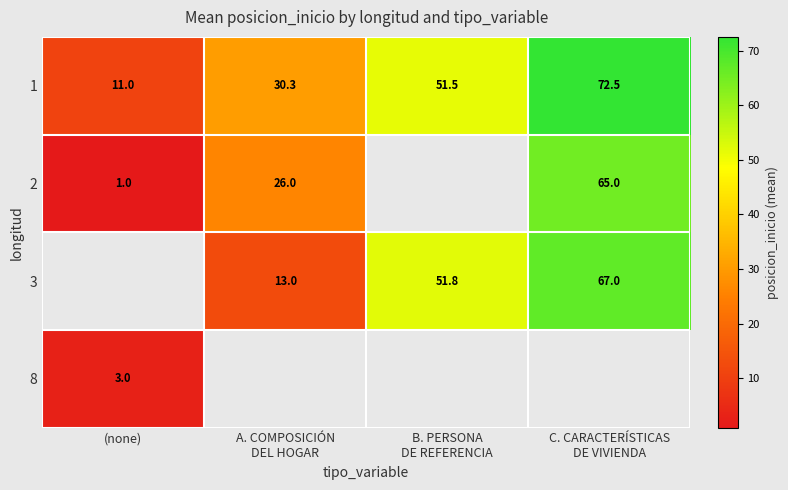

The value of 8 at (none) is 1.7. True or false?

False